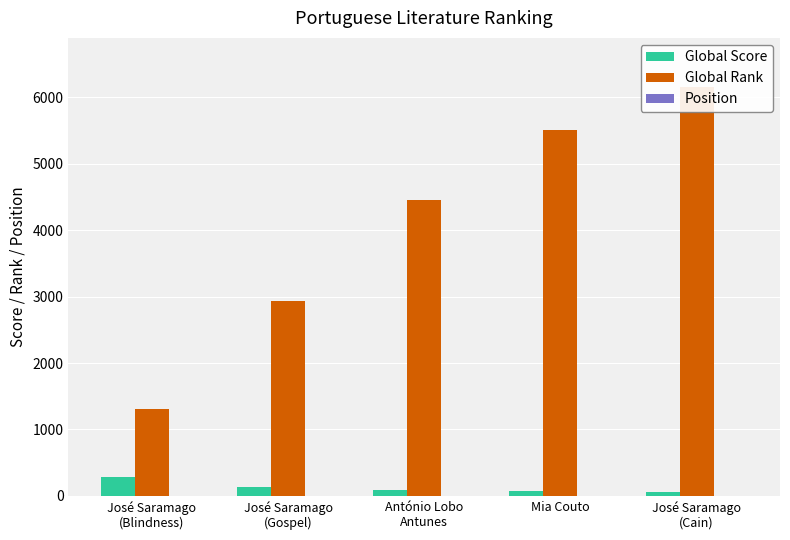

What position from the right is José Saramago
(Blindness)?

5